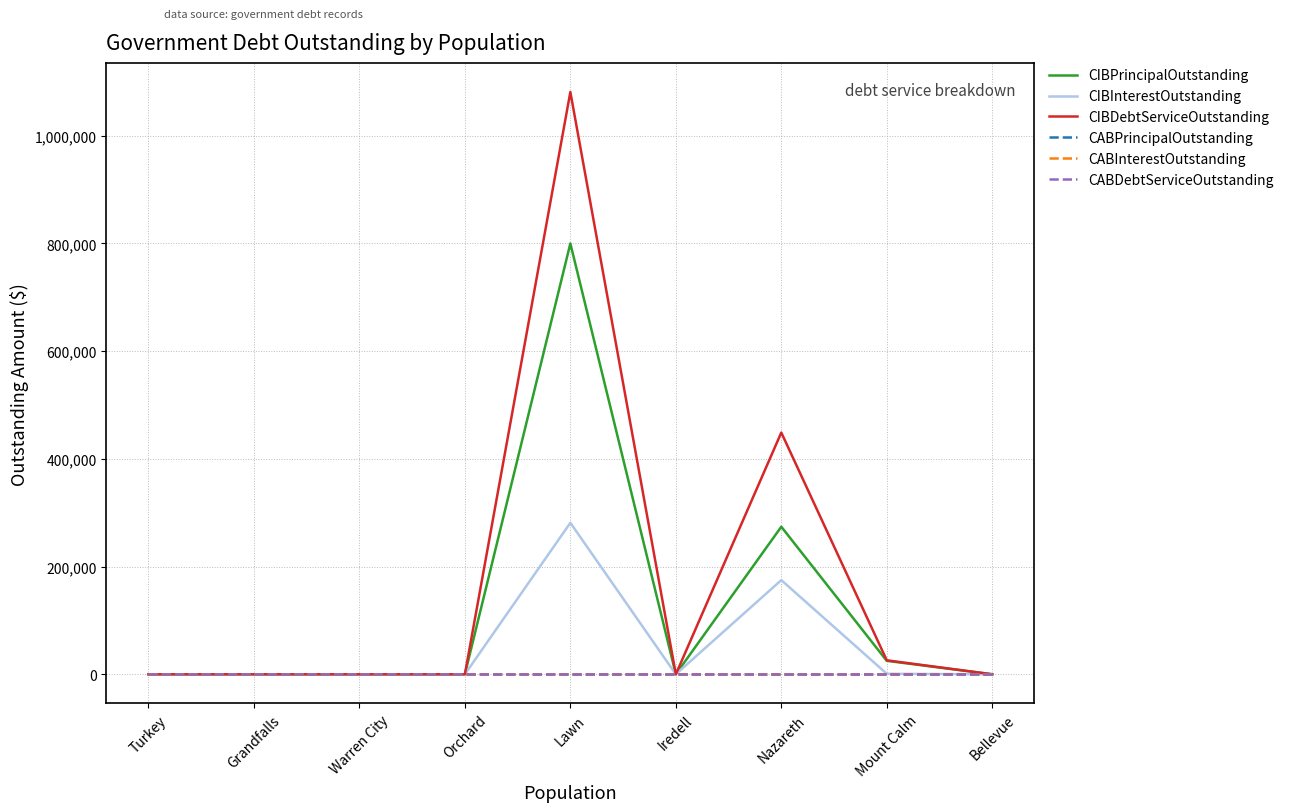

Does the chart display data point markers on the line(s)?

No